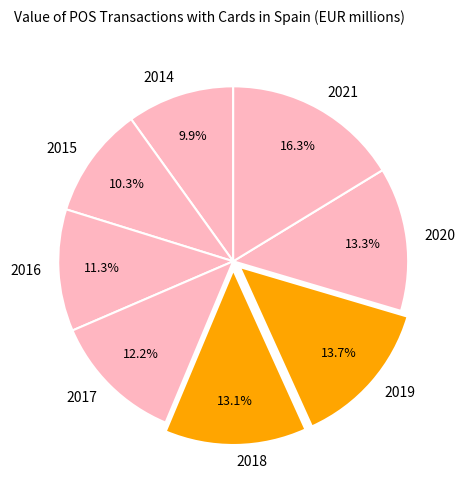

To the nearest percent, what percentage of the pie is 2020?

13%